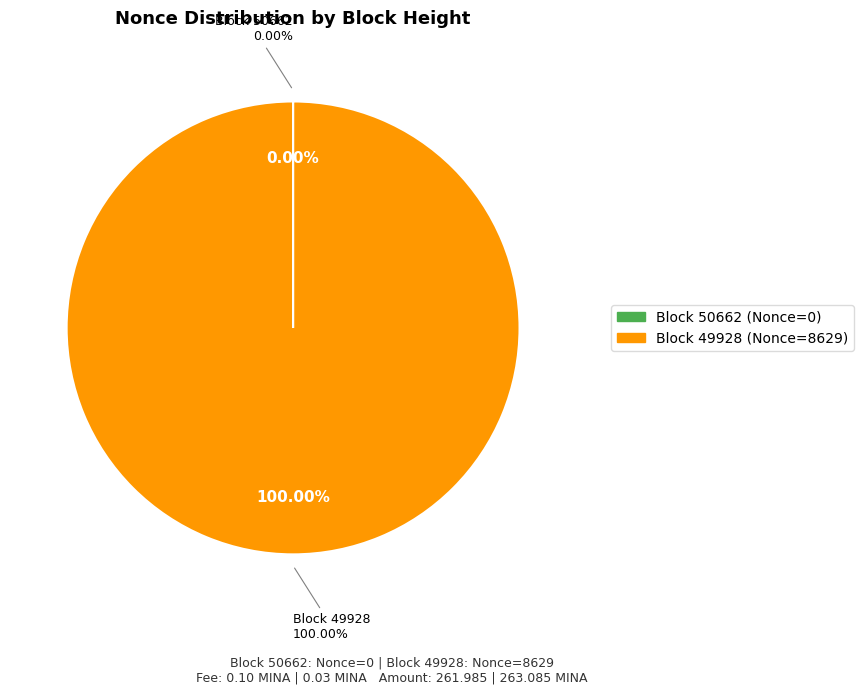

Which slice is the largest?

49928